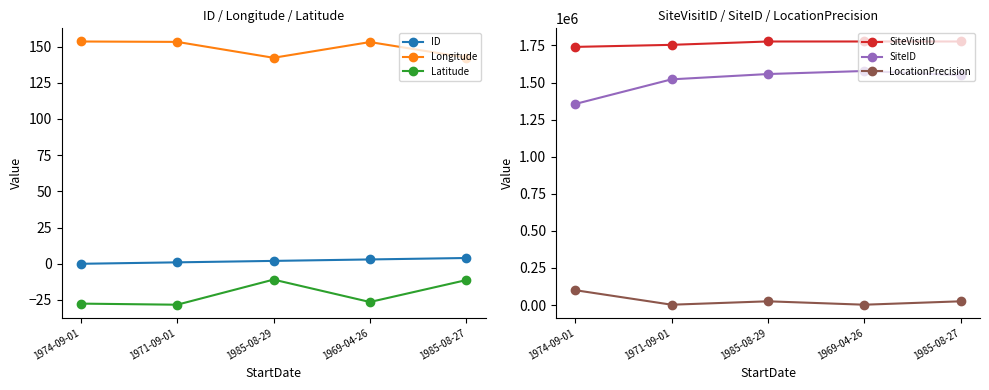

At which label is SiteID closest to 1466715?

1971-09-01